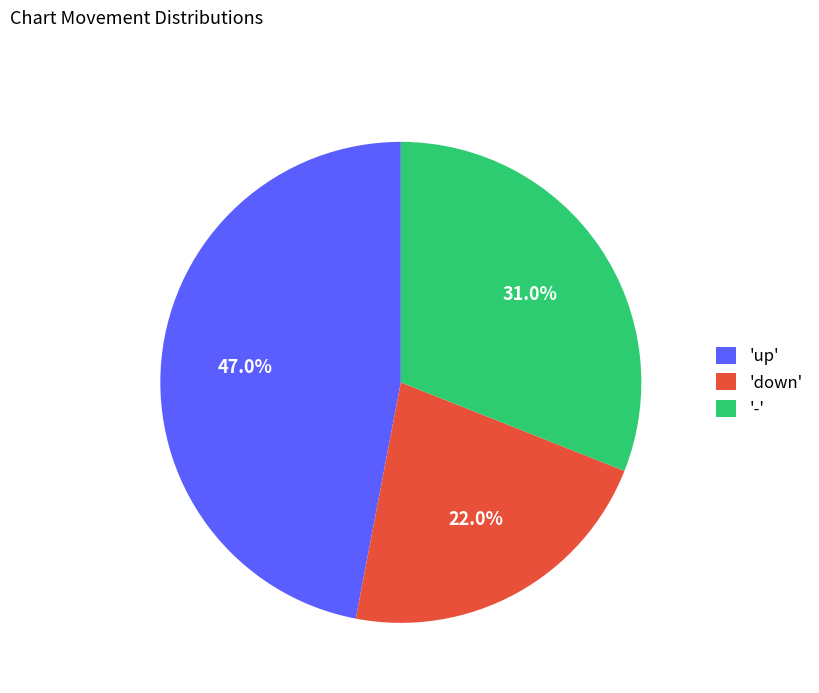

How many slices are in this pie chart?

3